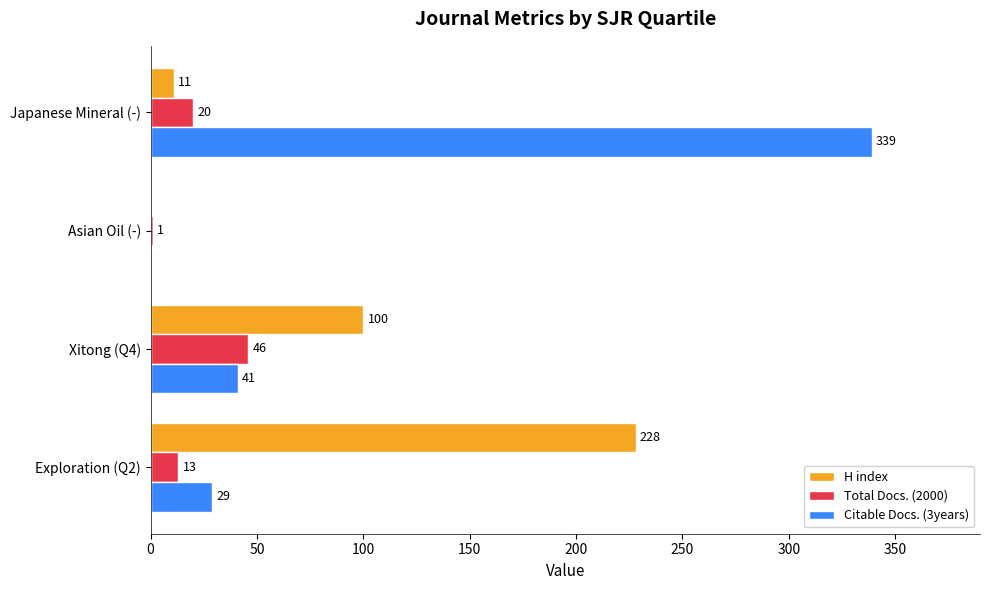

Read the Total Docs. (2000) value at Japanese Mineral (-).

20